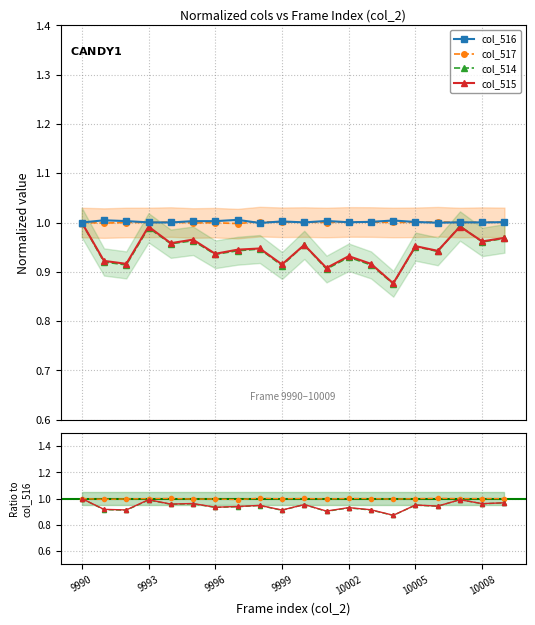

Is it true that col_514 equals 0.9 at 9996?

True